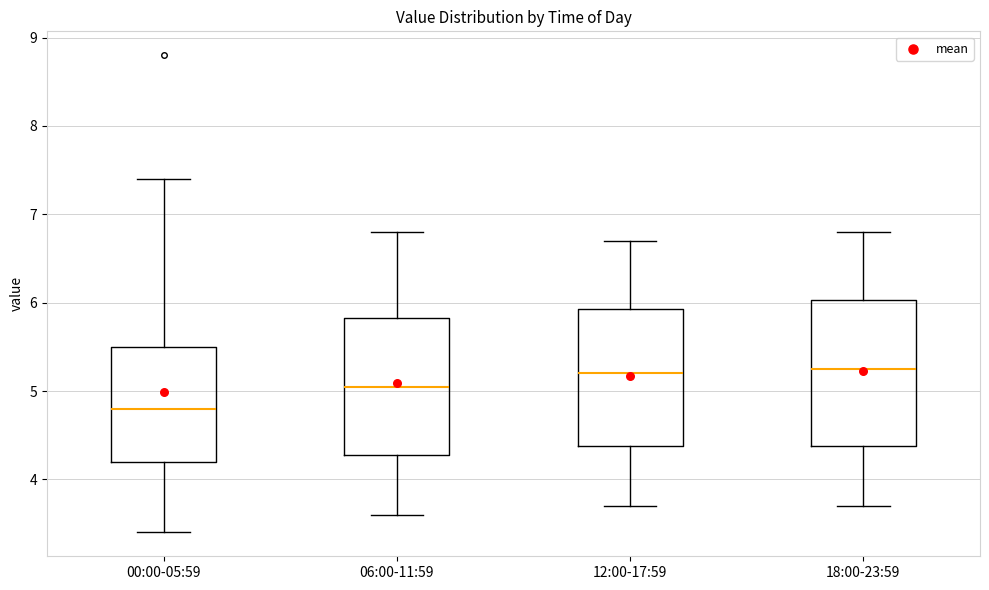

Reading left to right, read every box against the y-axis: the position of its median line, the range the box covers, and the ends of its whiskers. The values are not printed on the chart, so give them approximately, as read against the axis.

00:00-05:59: median 4.8, box 4.2 to 5.5, whiskers 3.4 to 7.4
06:00-11:59: median 5.1, box 4.3 to 5.8, whiskers 3.6 to 6.8
12:00-17:59: median 5.2, box 4.4 to 5.9, whiskers 3.7 to 6.7
18:00-23:59: median 5.3, box 4.4 to 6.0, whiskers 3.7 to 6.8